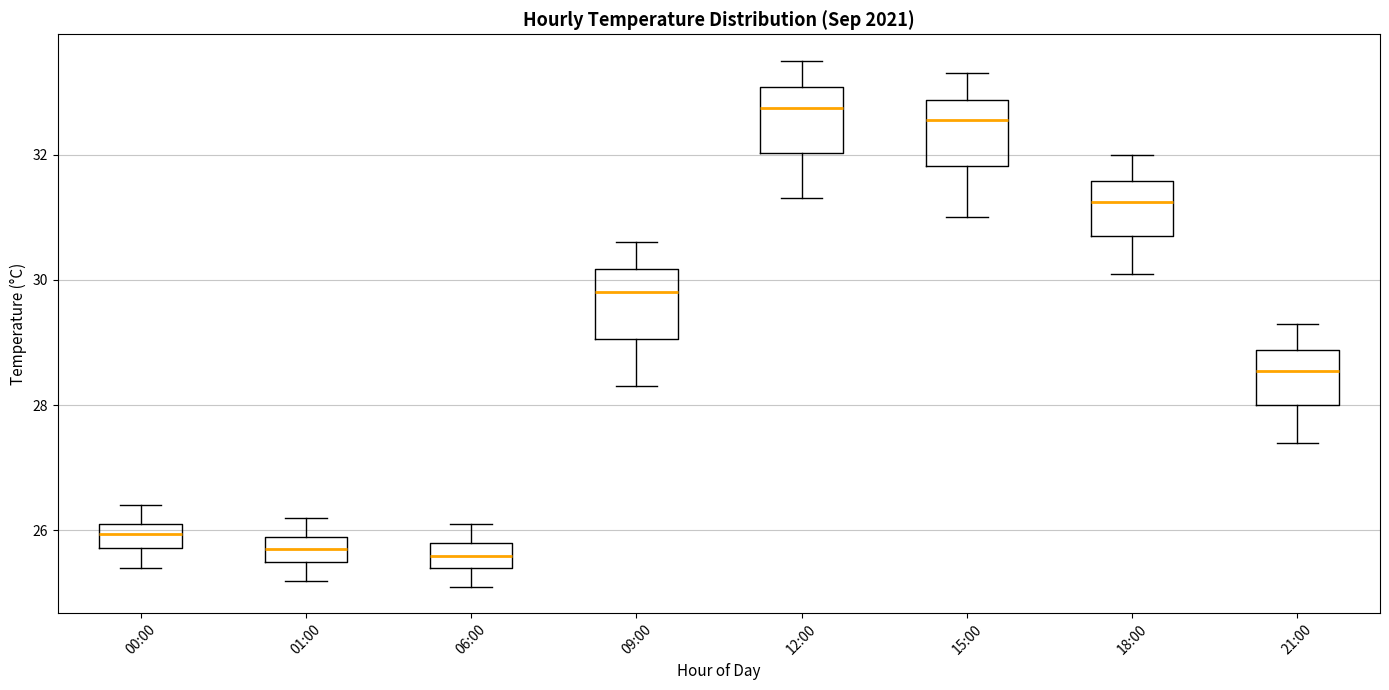

Where is the lower edge of the box for 00:00 on the y-axis? The values are not printed on the chart, so give them approximately, as read against the axis.

25.8